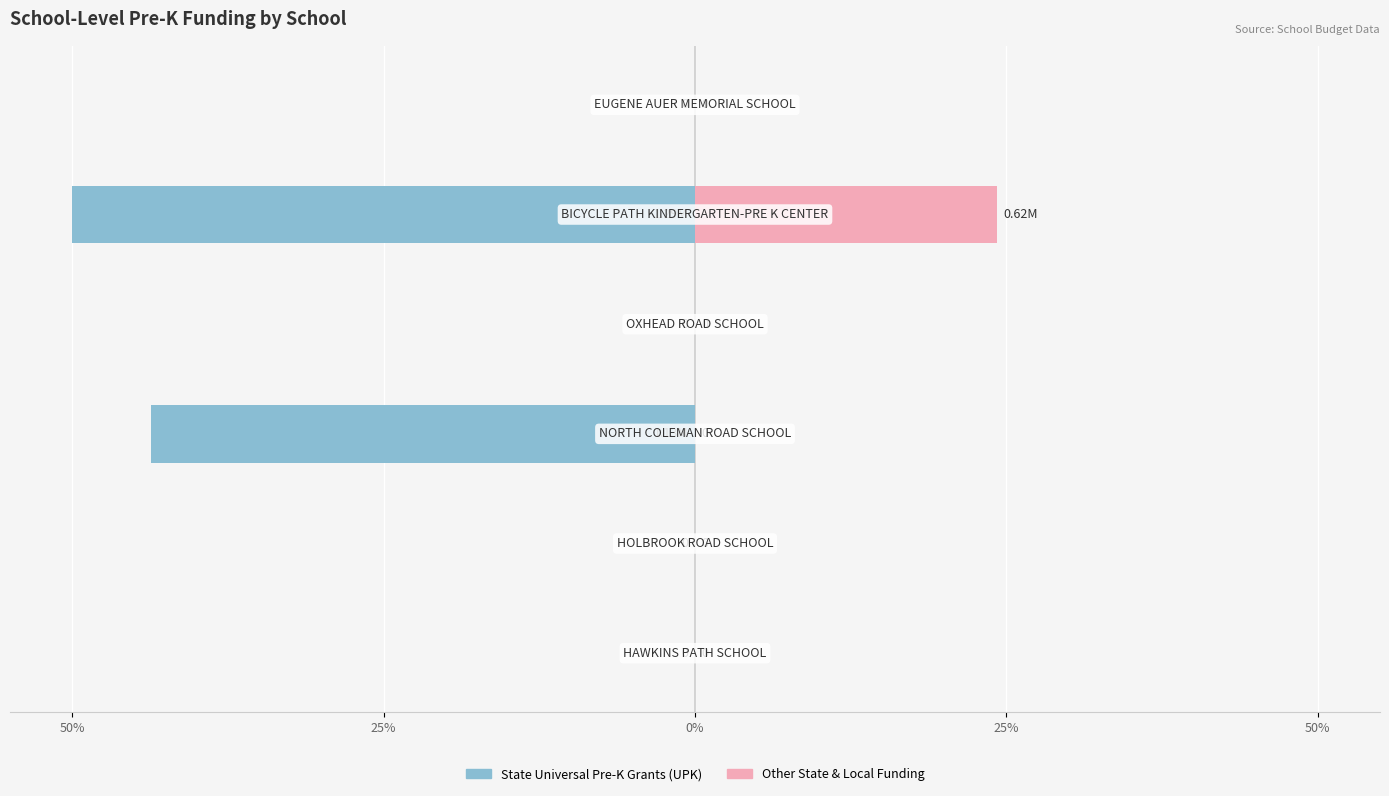

Between 25% and 50%, which series saw the biggest shift?

State Universal Pre-K Grants (UPK)